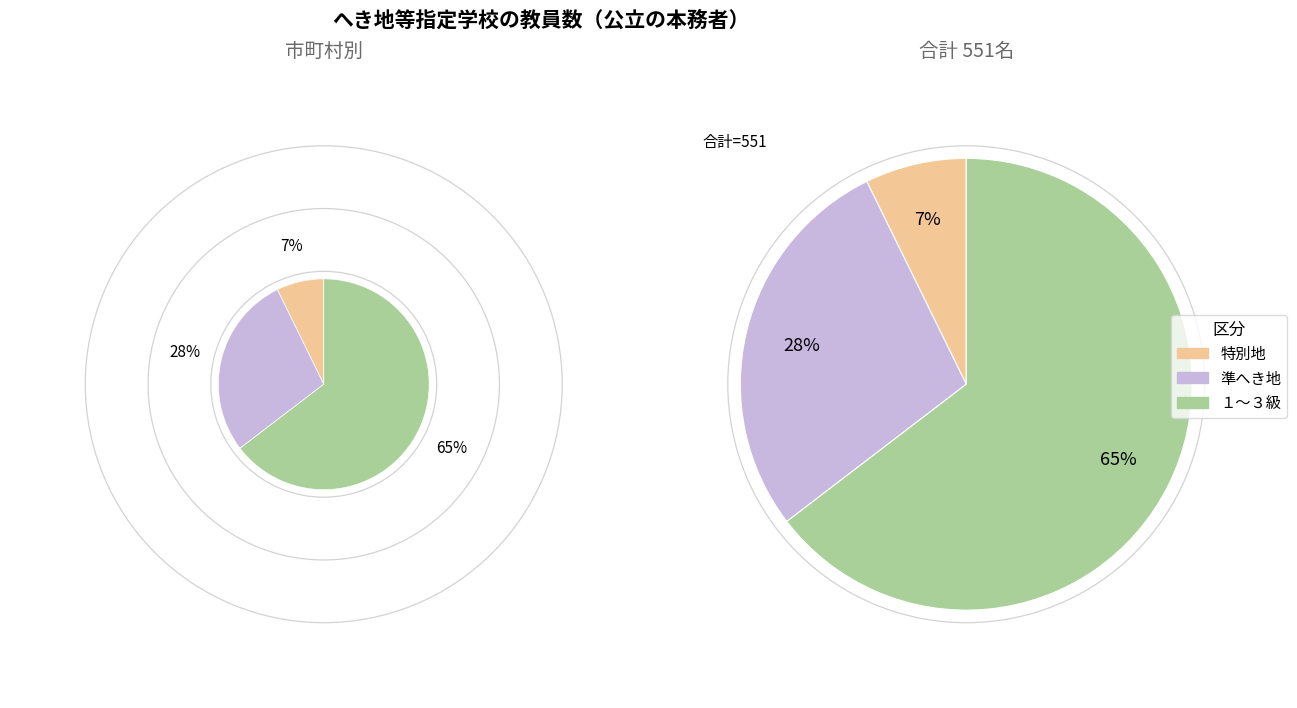

True or false: 飯南町 accounts for 1% of the total.

False